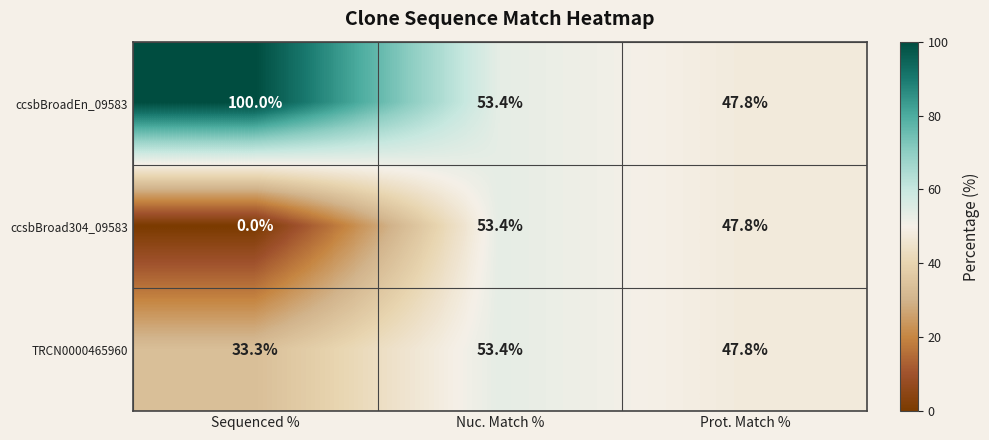

What is the sum of all ccsbBroad304_09583 values?

101.2